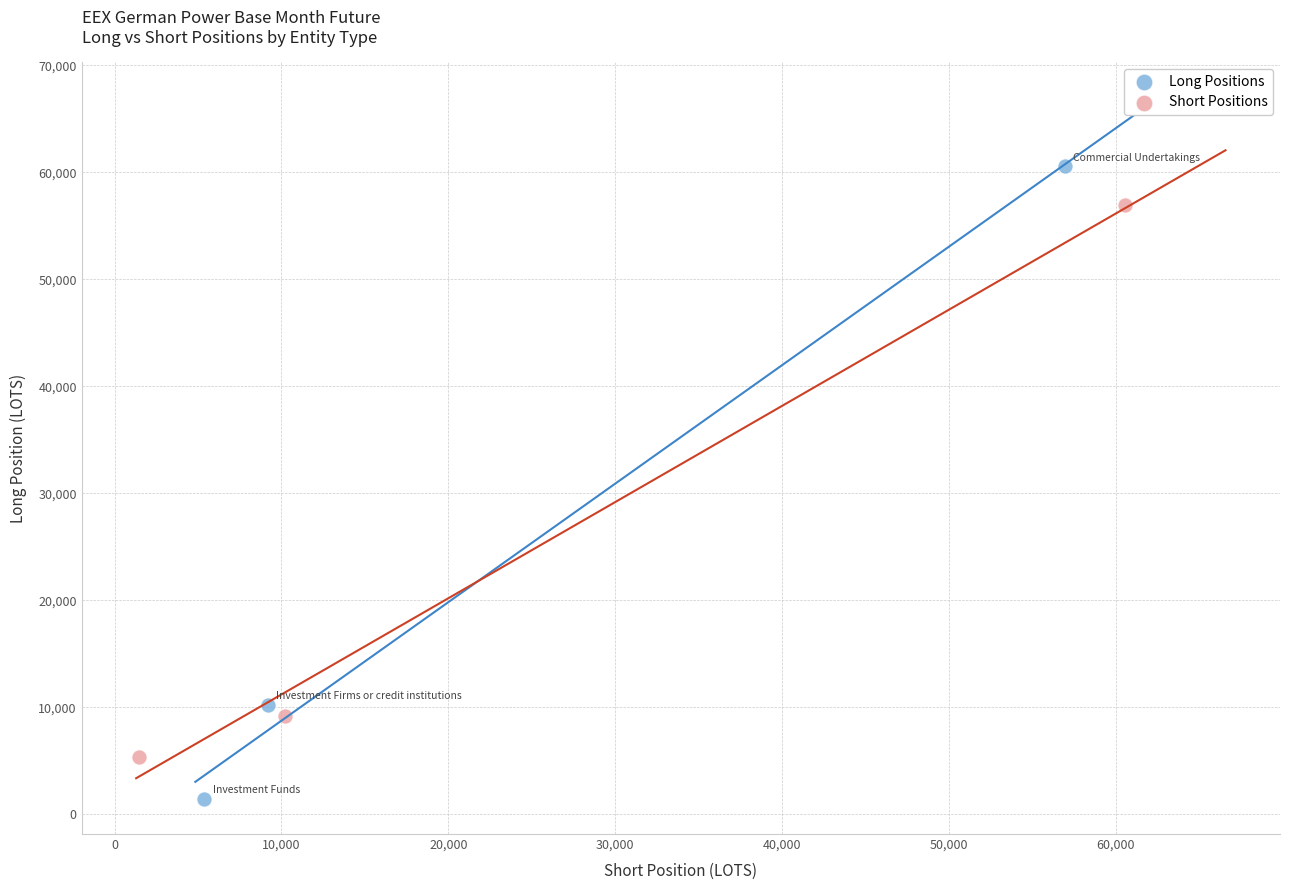

Which series has the widest spread of Y values?

Long Positions